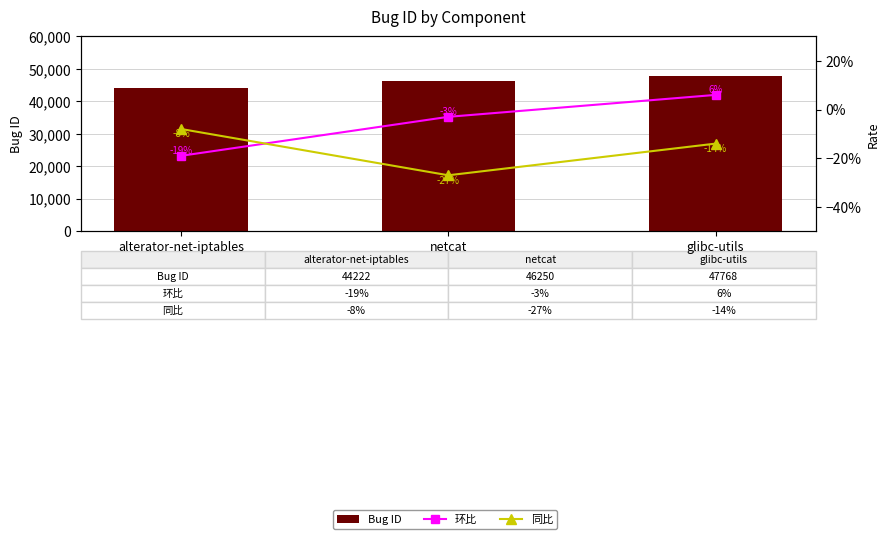

What are all the series names shown in the legend?

Bug ID, 环比, 同比